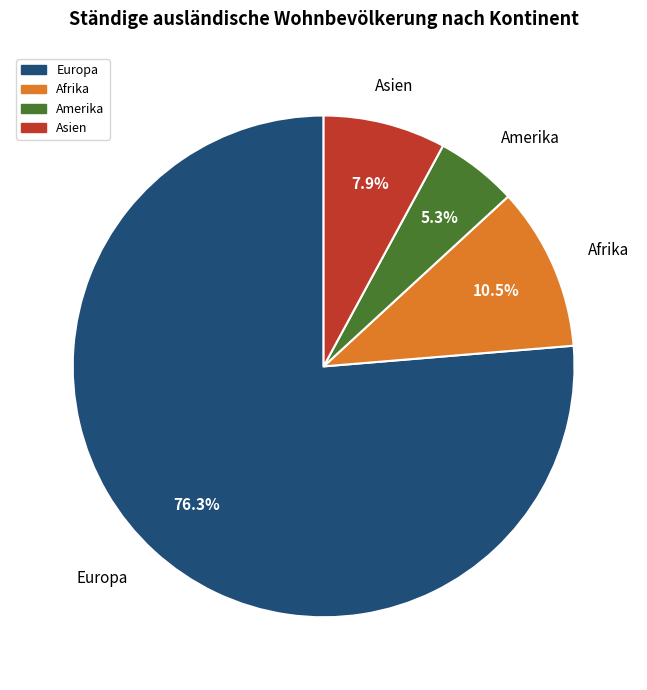

To the nearest percent, what is the difference between the Europa and Asien slice percentages?

68%